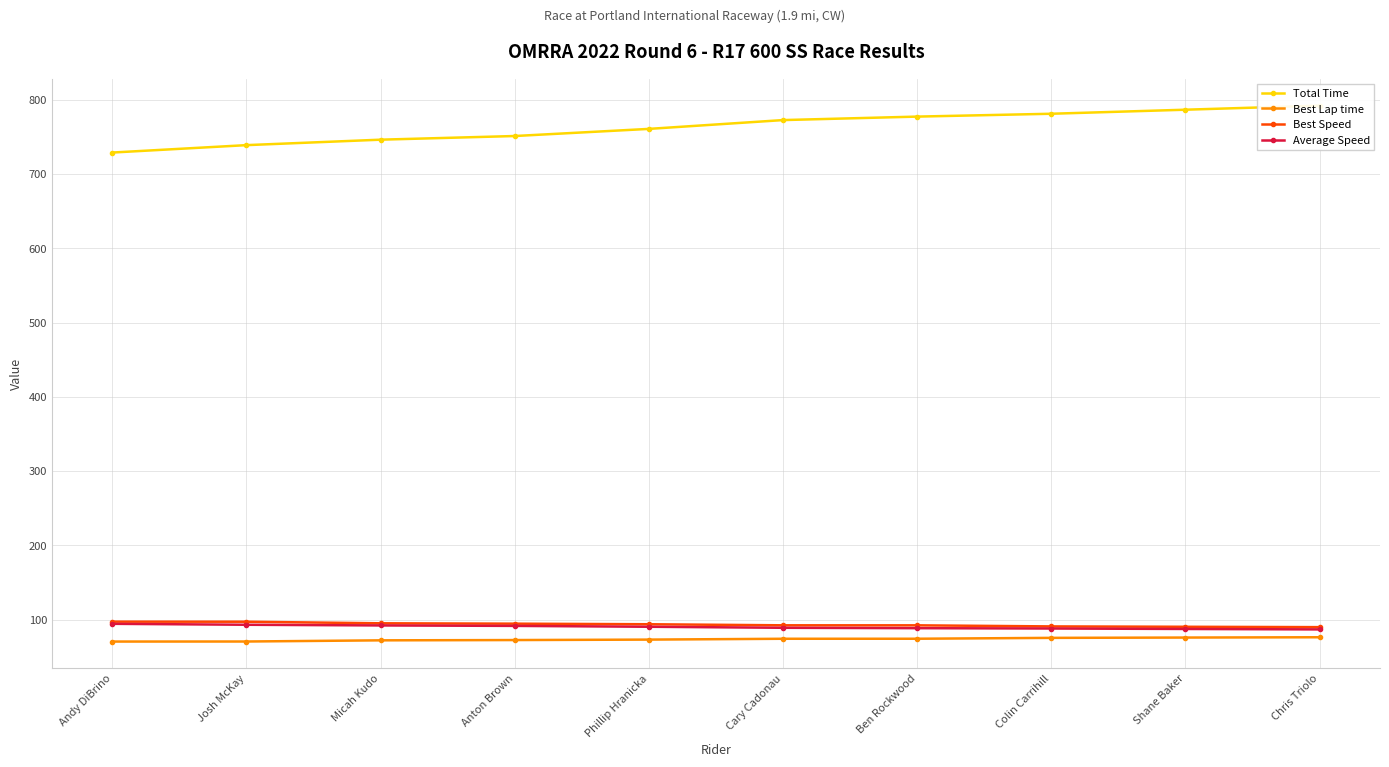

True or false: Total Time and Best Lap time intersect in this chart.

False